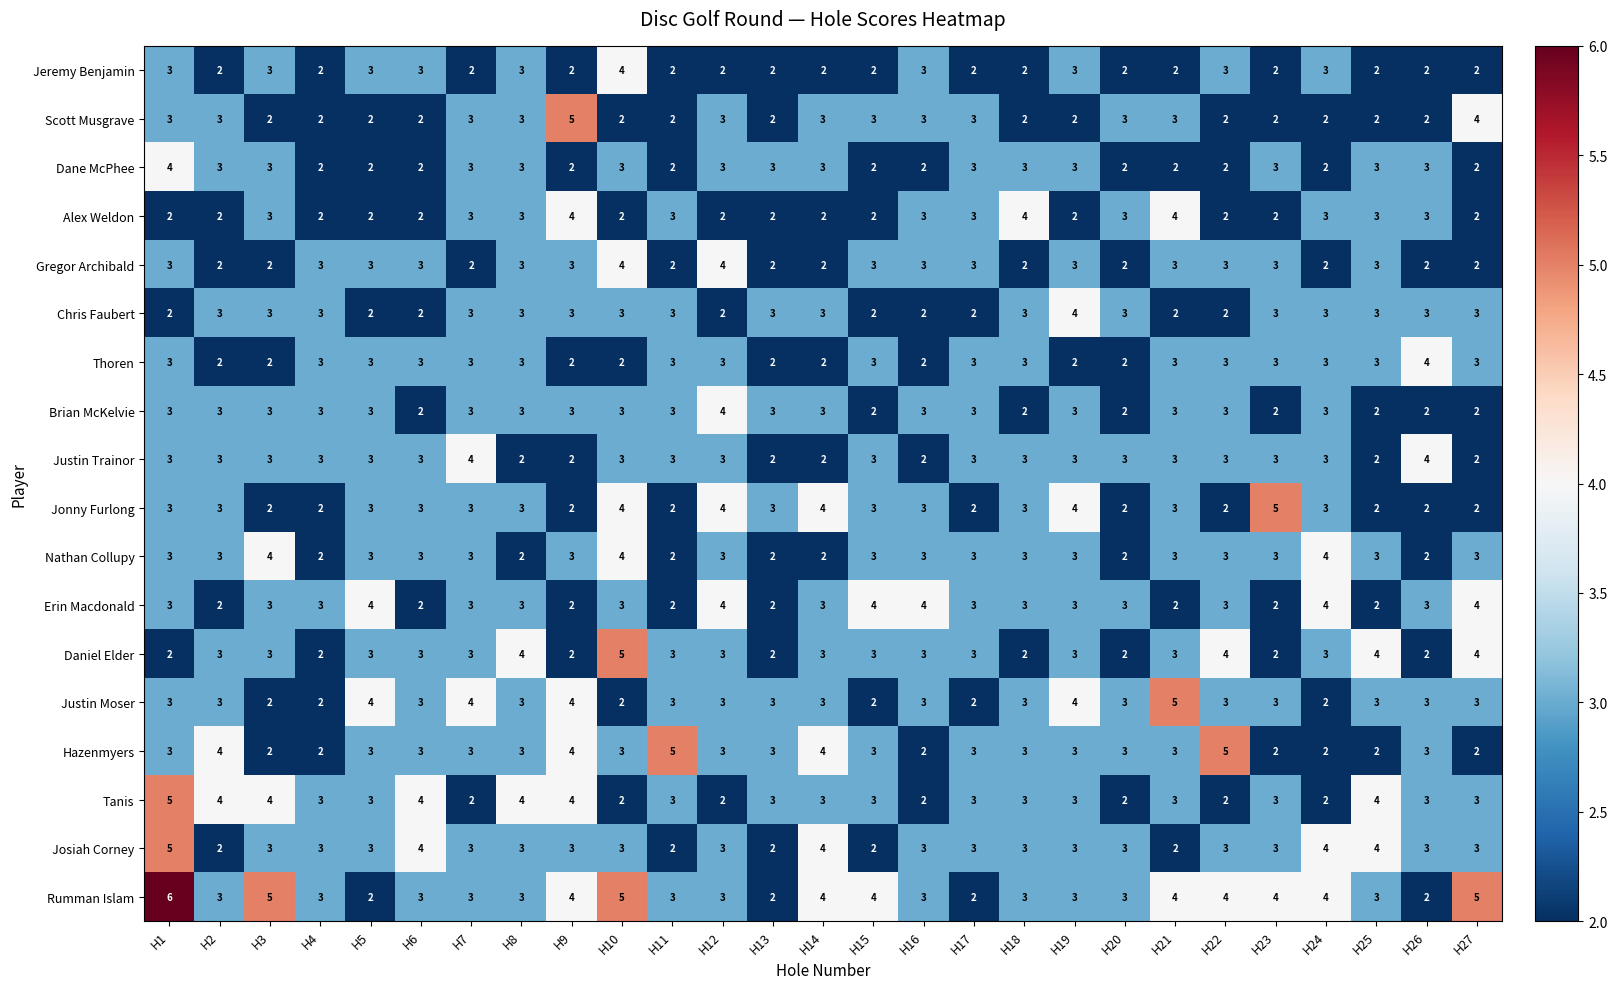

At which category is the sum across all series the highest?

H1